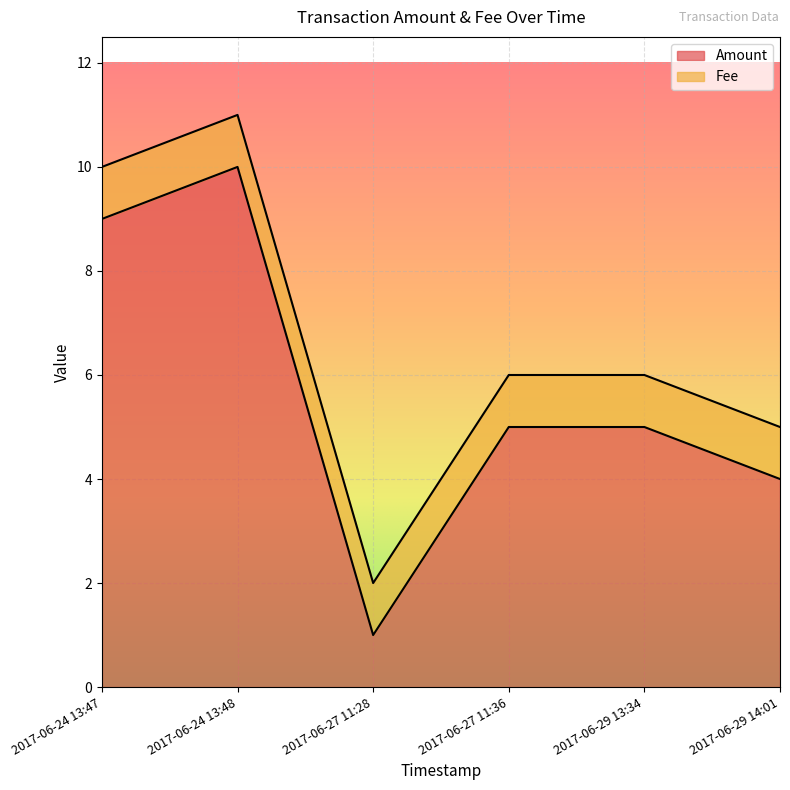

What is the difference between the maximum and second lowest values?

6